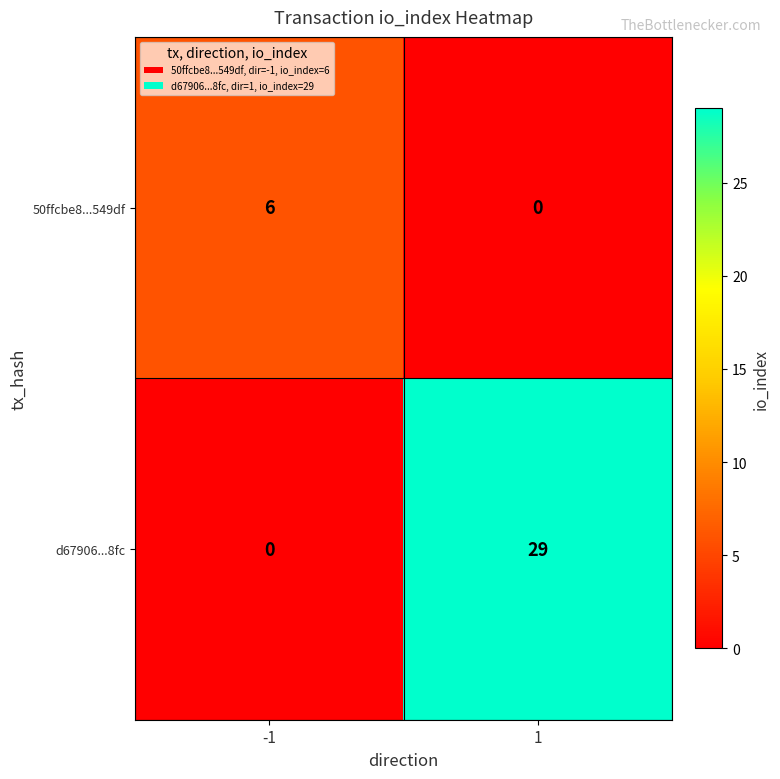

List the series in order of their overall mean, lowest first.

50ffcbe8...549df, d67906...8fc